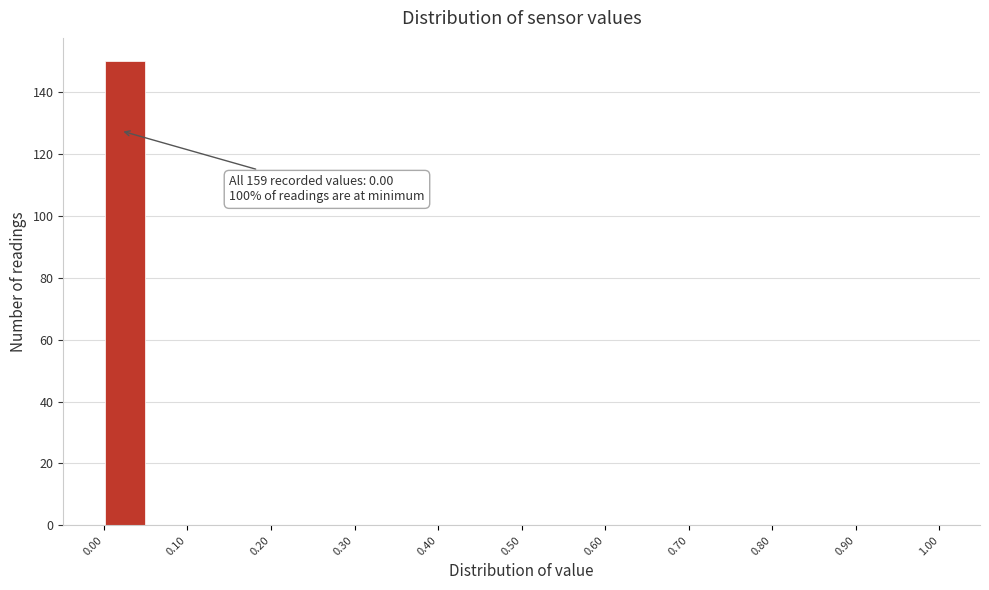

Over which range of the x-axis is the bar tallest?

0.00 to 0.05